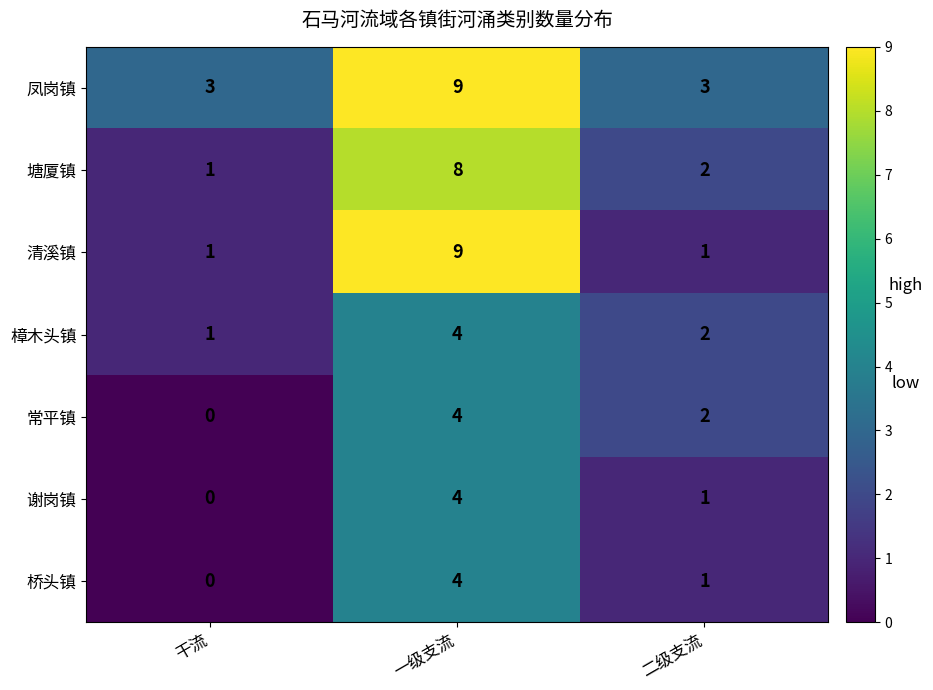

Which series changed the most between 干流 and 二级支流?

常平镇